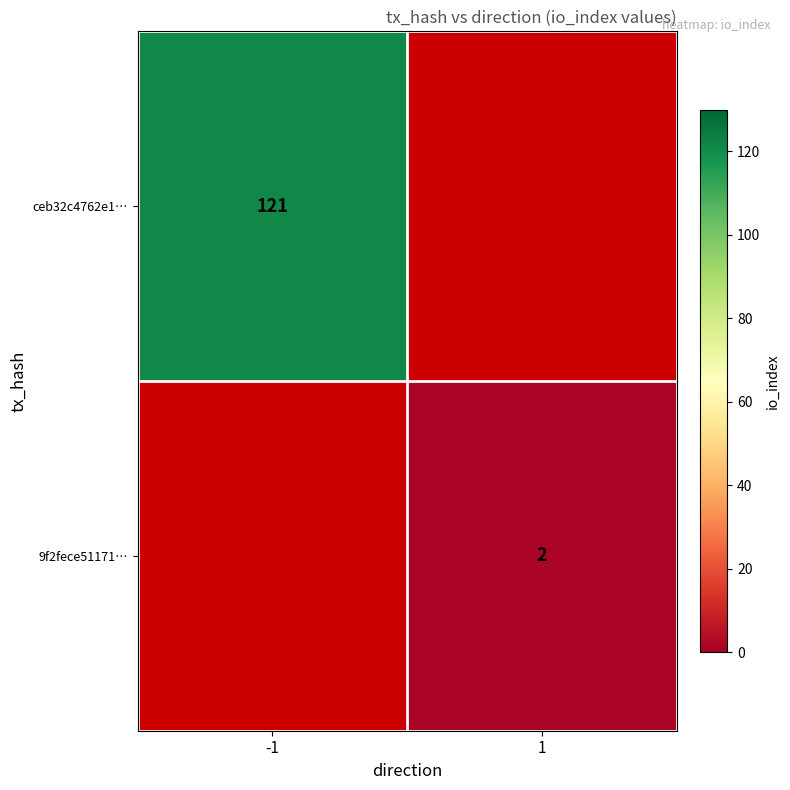

Is the value of ceb32c4762e1… at -1 greater than the value of 9f2fece51171… at 1?

Yes